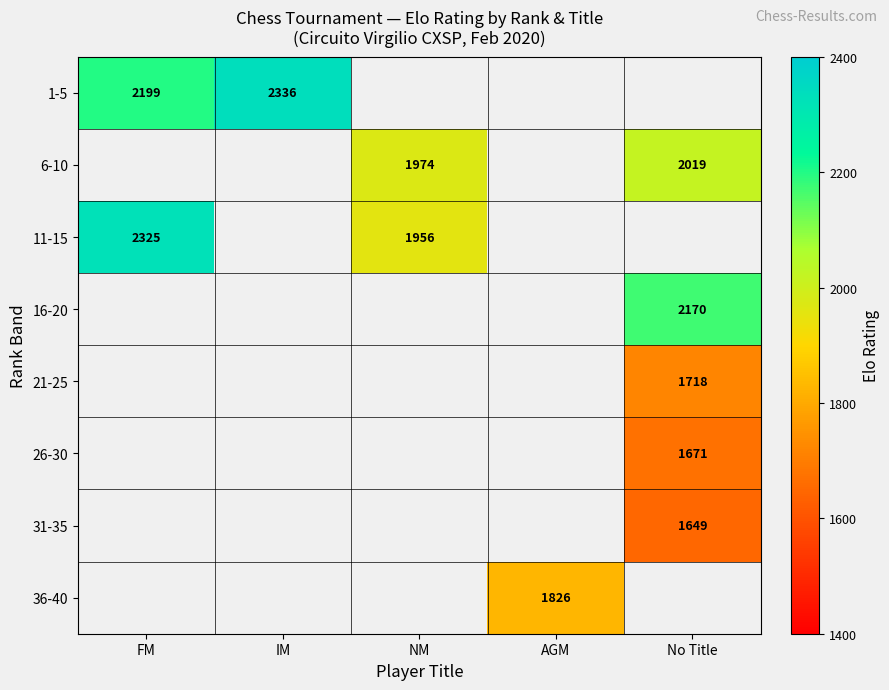

The 31-35 series shows 1649 at No Title. True or false?

True